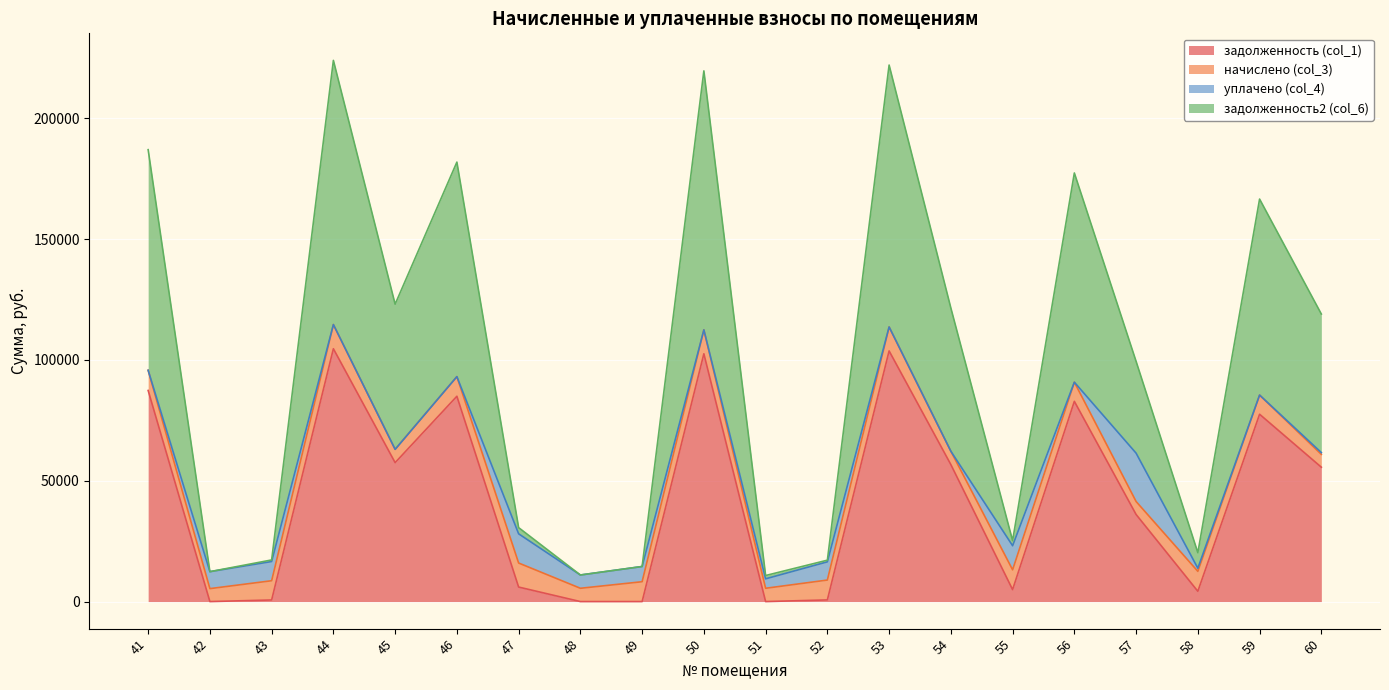

What is the maximum value for задолженность (col_1)?

104599.5